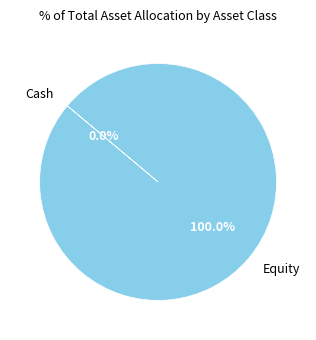

Which slice represents more than half of the pie?

Equity